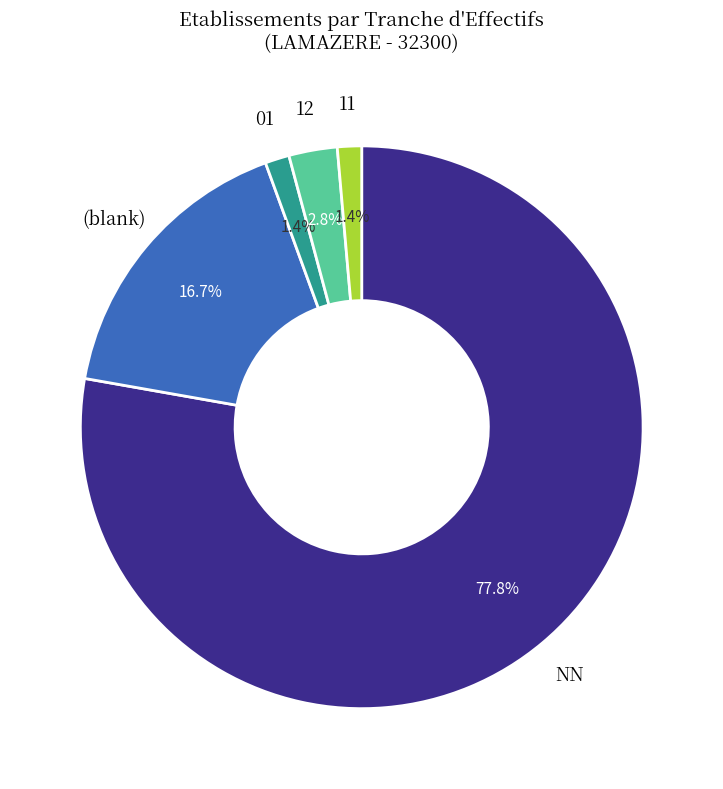

How much of the chart is everything except 12?

97.2%